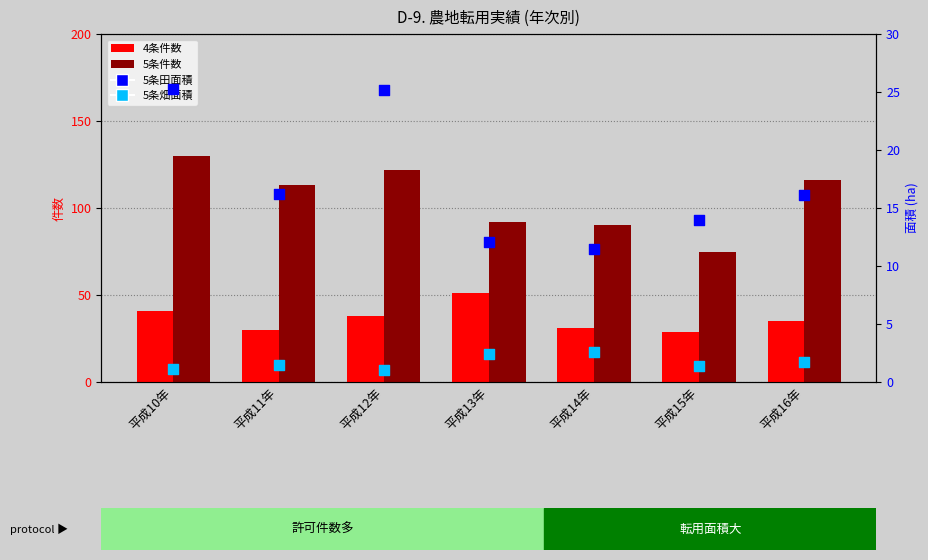

What is the total value across all series at 平成10年?

197.4